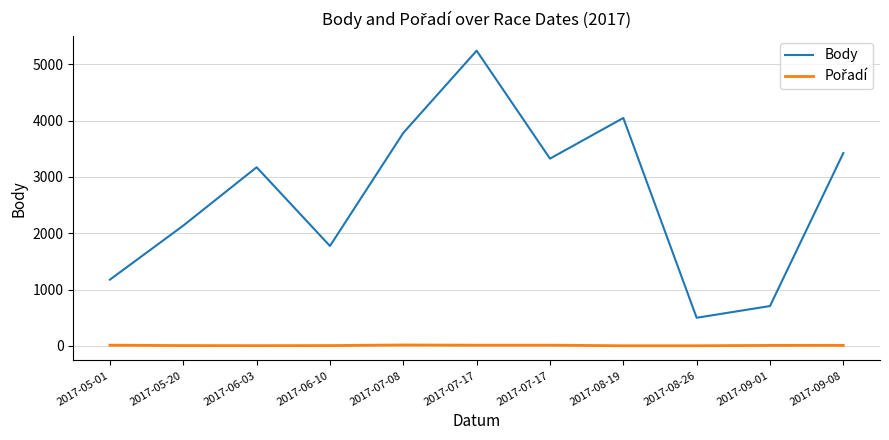

Reading left to right, extract all data points from this chart.

Body: 1176	2136	3172	1774	3782	5242	3325	4047	499	707	3424
Pořadí: 12	5	4	5	16	12	12	2	2	8	9